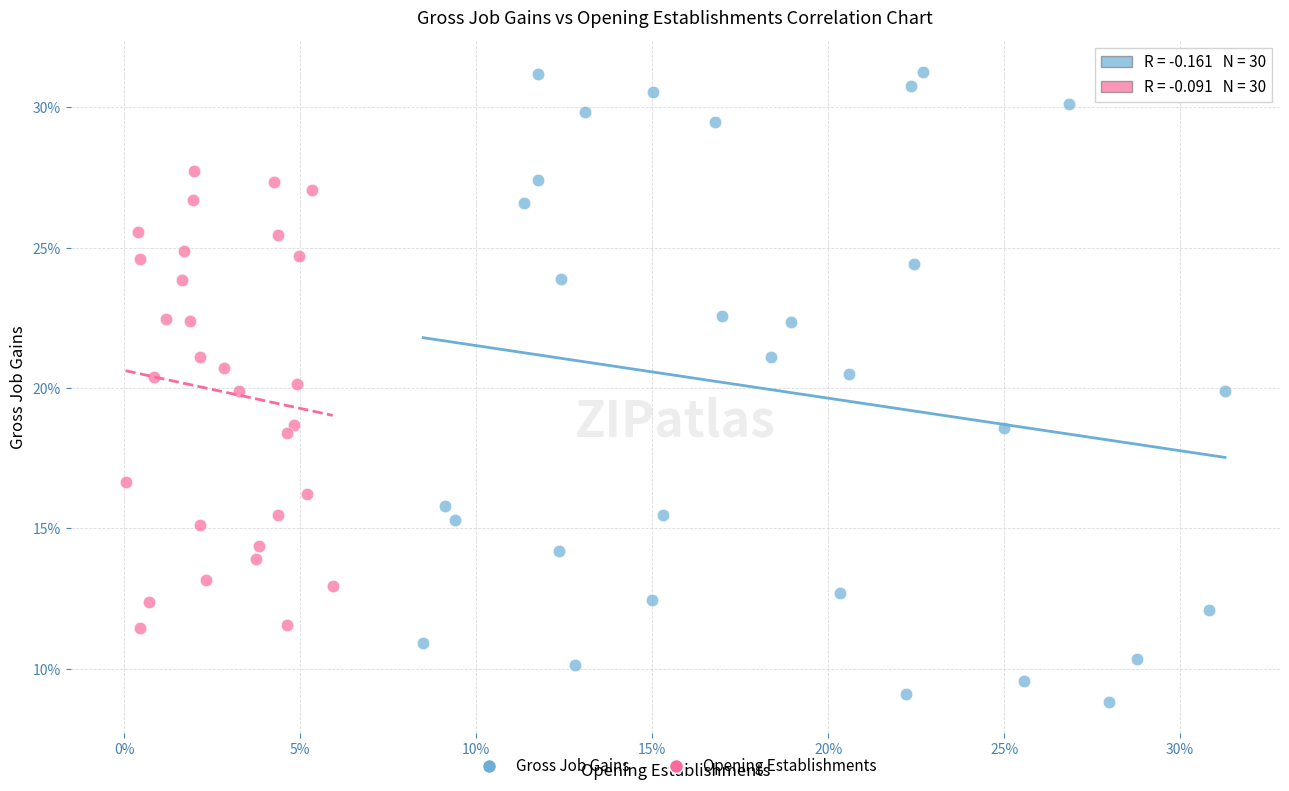

Which series has the largest Y range (max minus min)?

Gross Job Gains